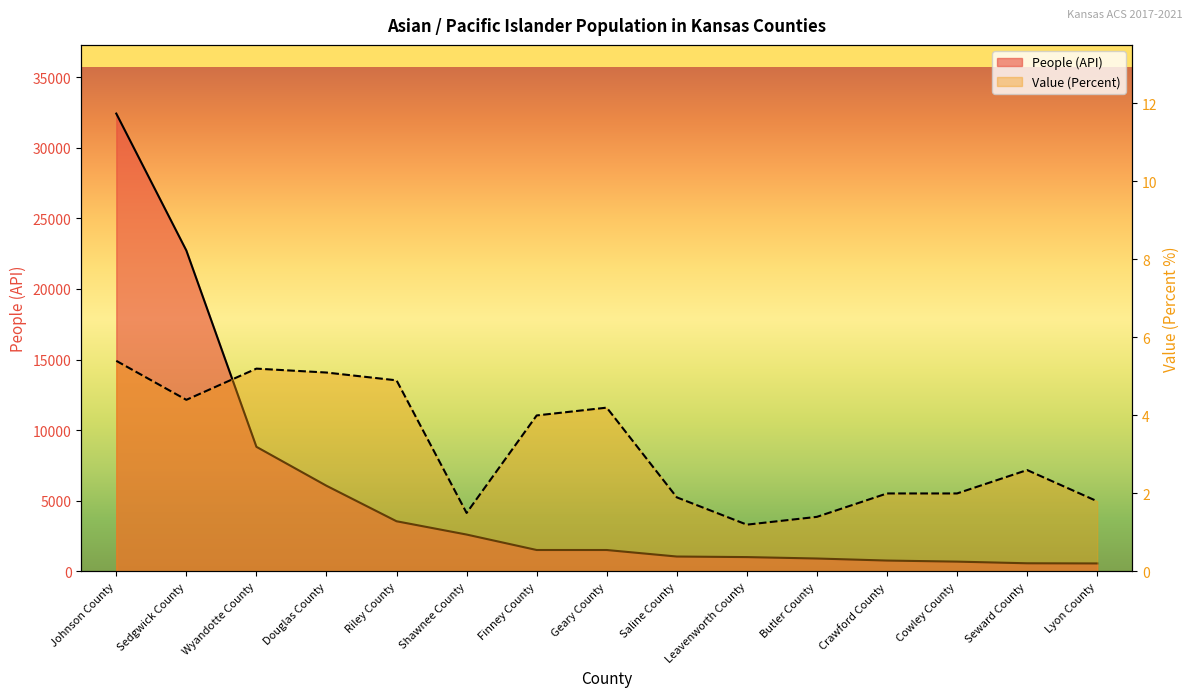

What is the difference between the Value (Percent) values at Butler County and Riley County?

3.5